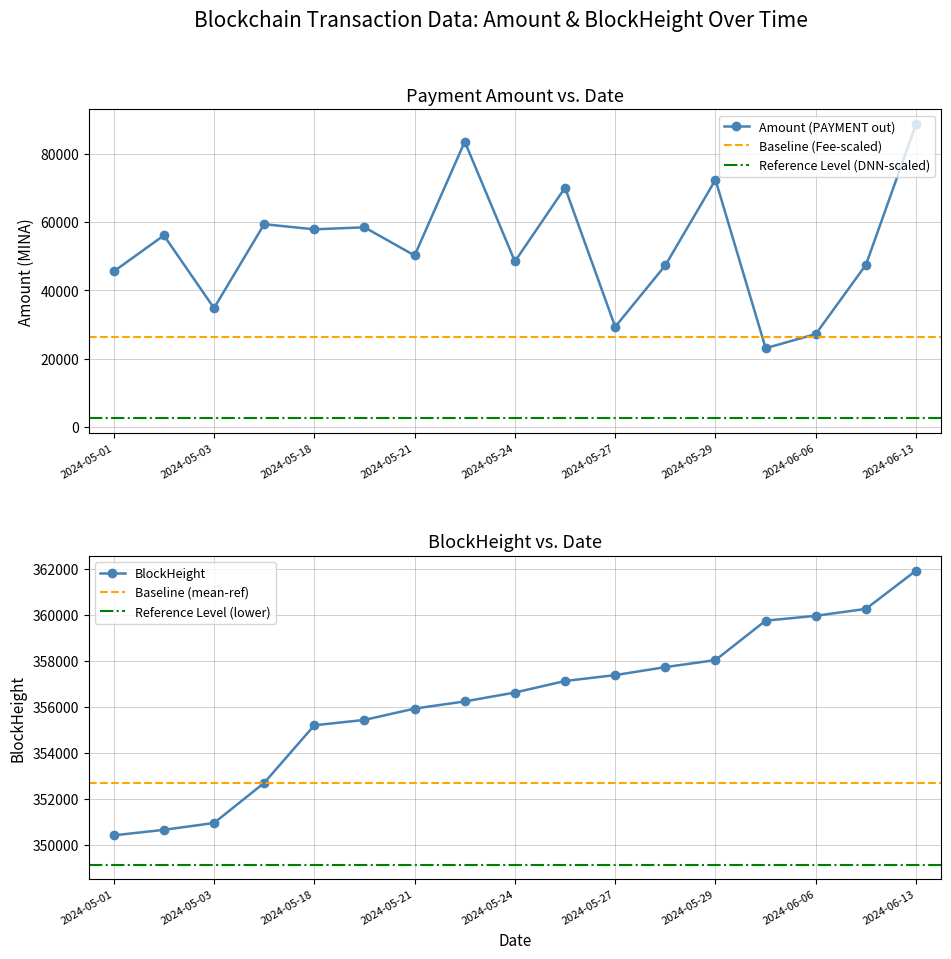

Which category has the lowest value in the Amount (PAYMENT out) series?

2024-06-05